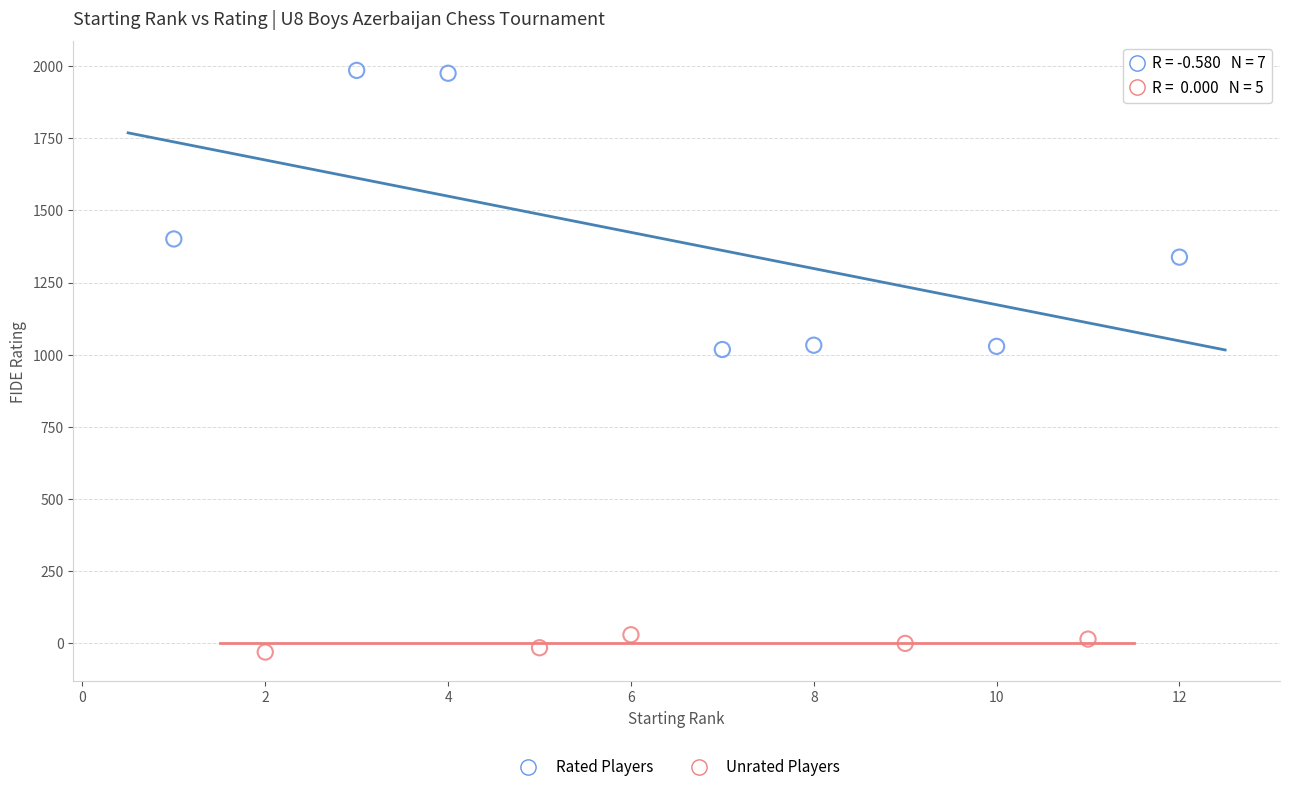

What are all the series names shown in the legend?

Rated Players, Unrated Players